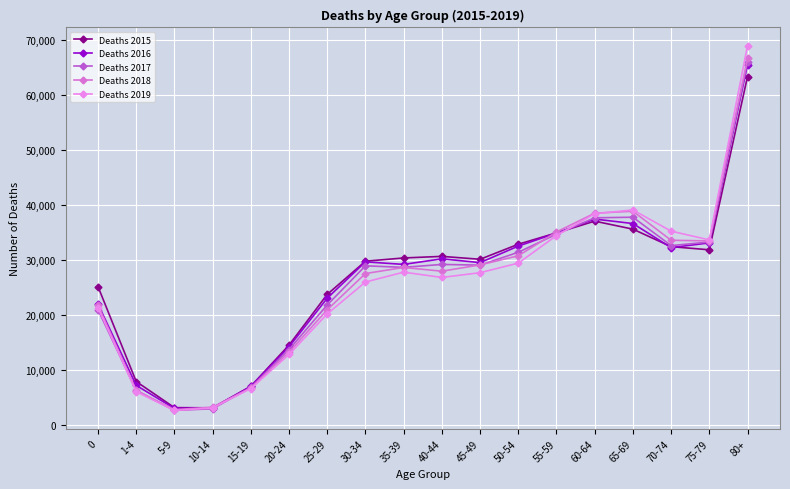

Where does the Deaths 2019 series first go above 27722?

35-39